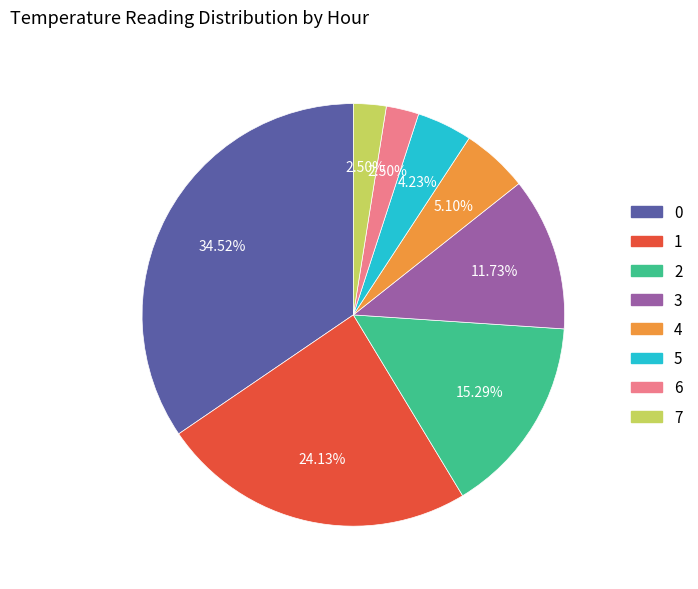

Does any single category account for the majority?

No